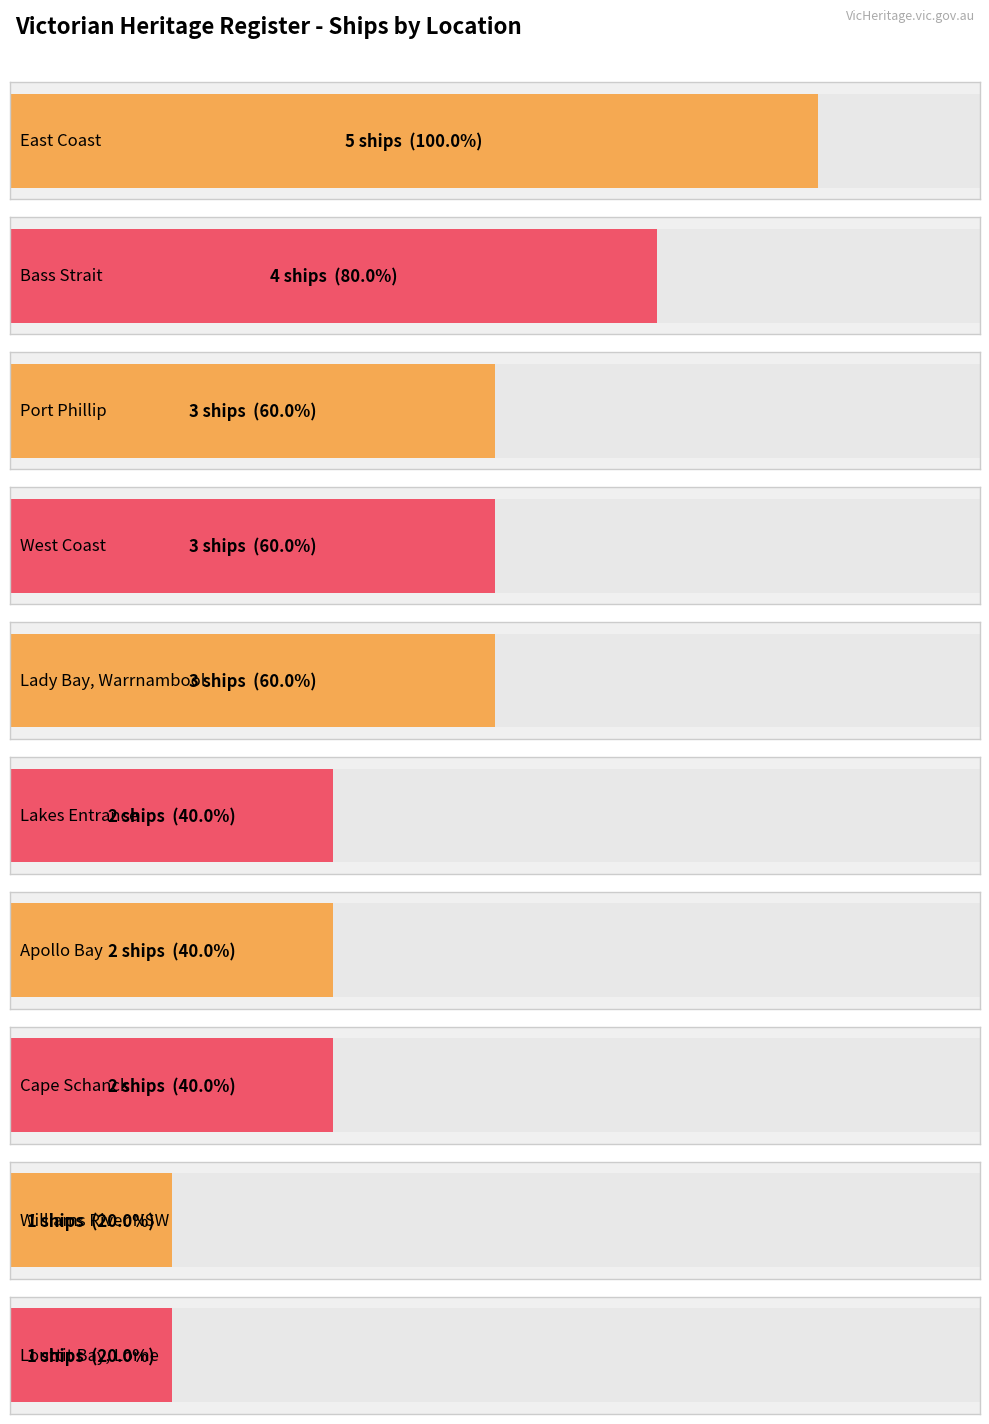

The value at East Coast is 2. True or false?

False